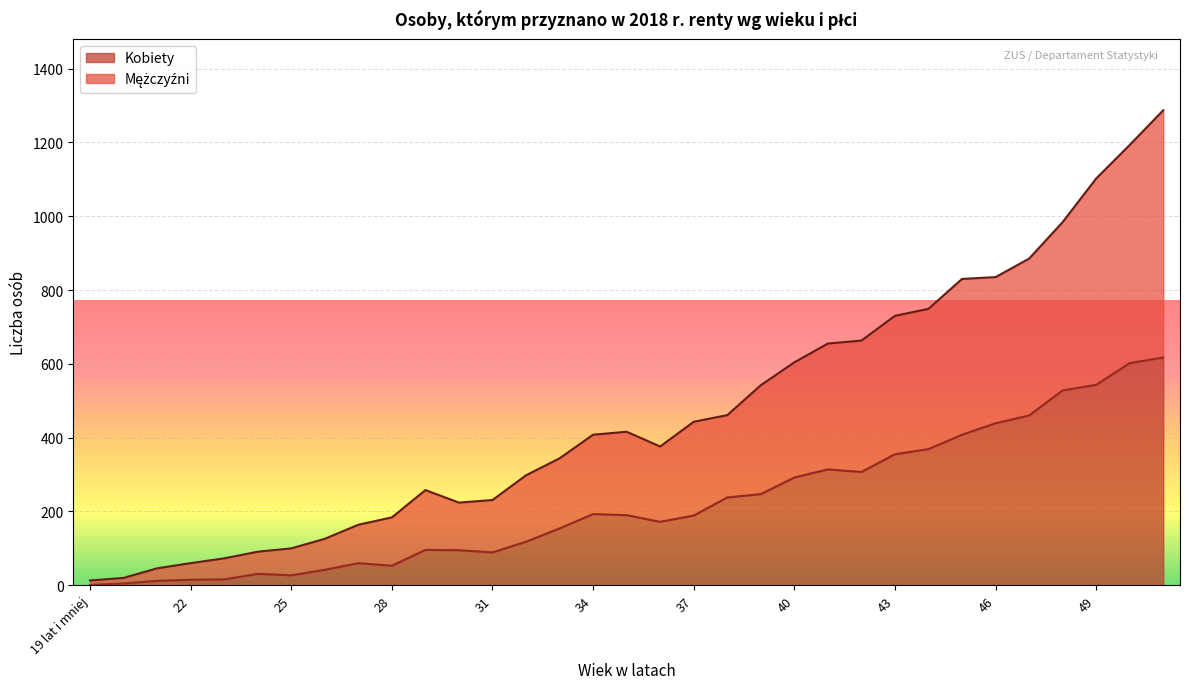

How many values in the Kobiety series are below 189?

16